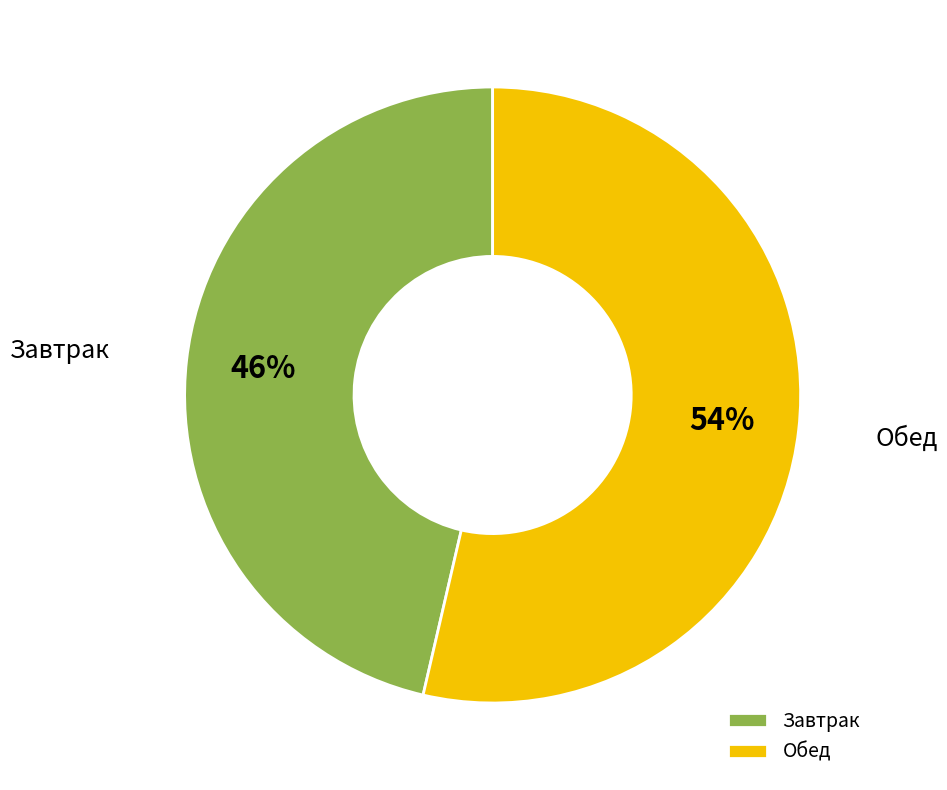

To the nearest percent, what portion does Завтрак represent?

46%